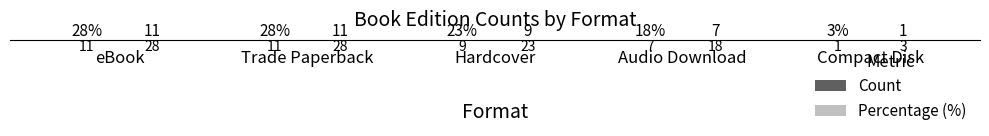

Is it true that Count equals 11 at Trade Paperback?

True